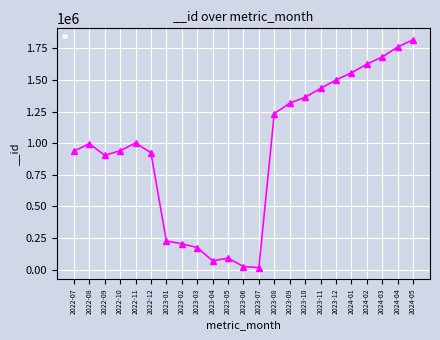

True or false: the data shows 924095 at 2022-12.

True